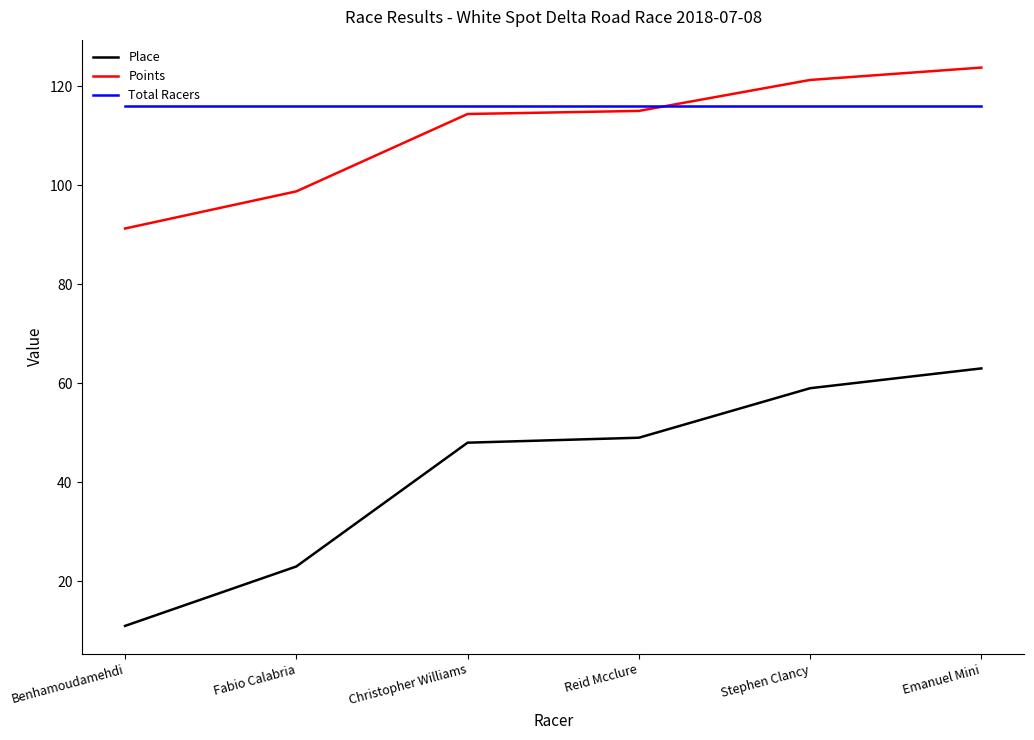

What is the approximate value of Place at Benhamoudamehdi?

11.0